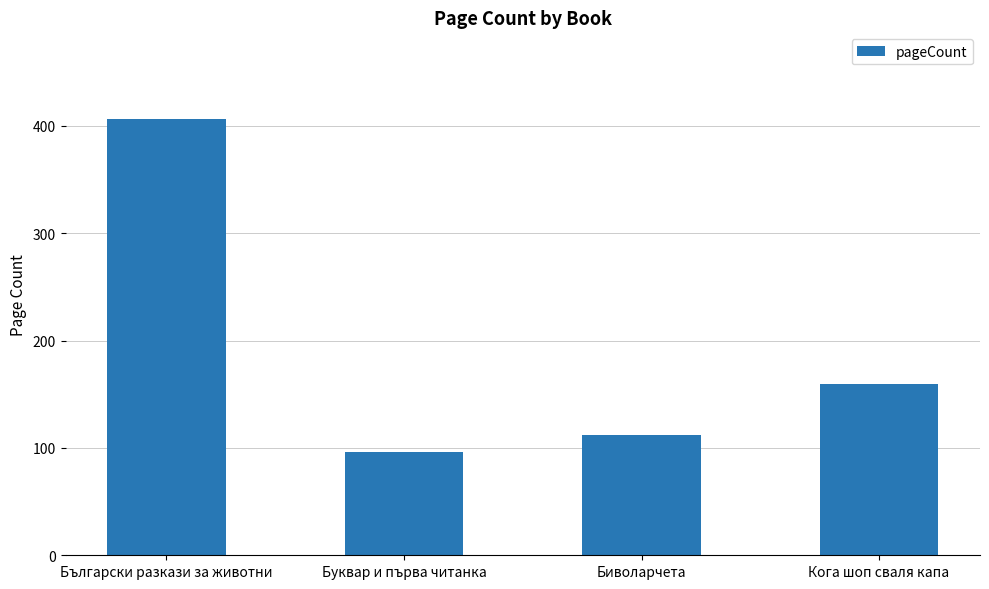

Read the value at Буквар и първа читанка.

96